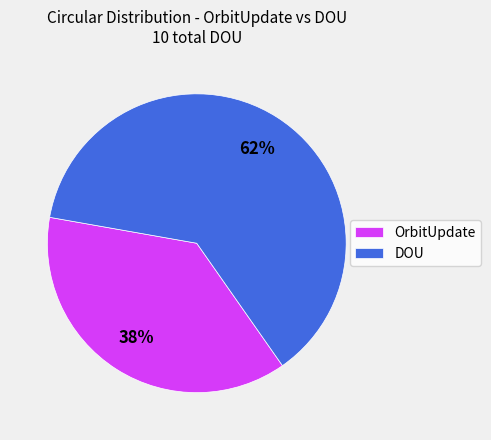

The OrbitUpdate slice represents 38% of the pie. True or false?

True